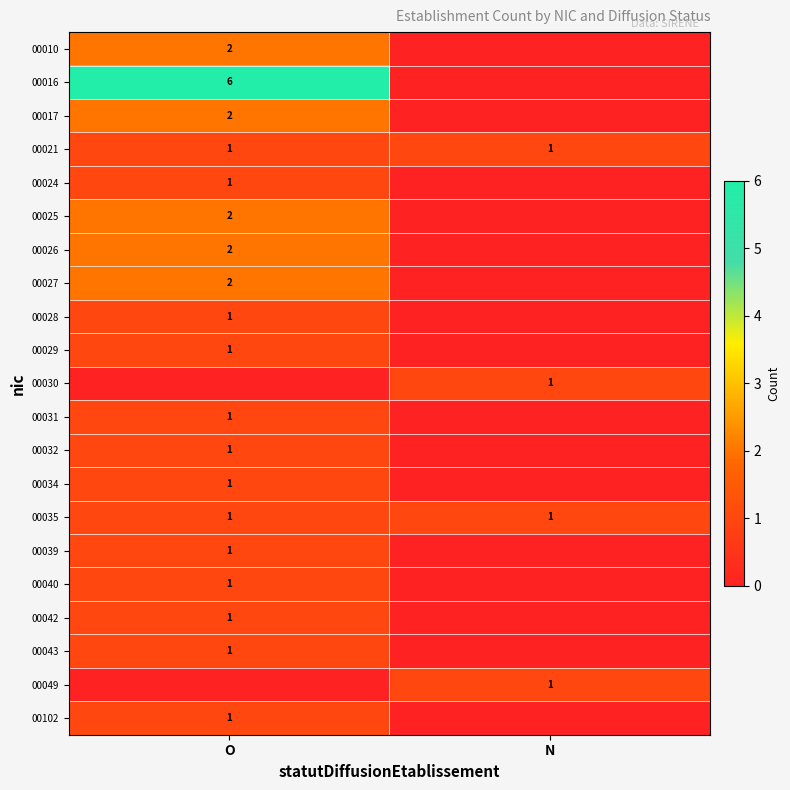

The value of 00030 at N is 1. True or false?

True